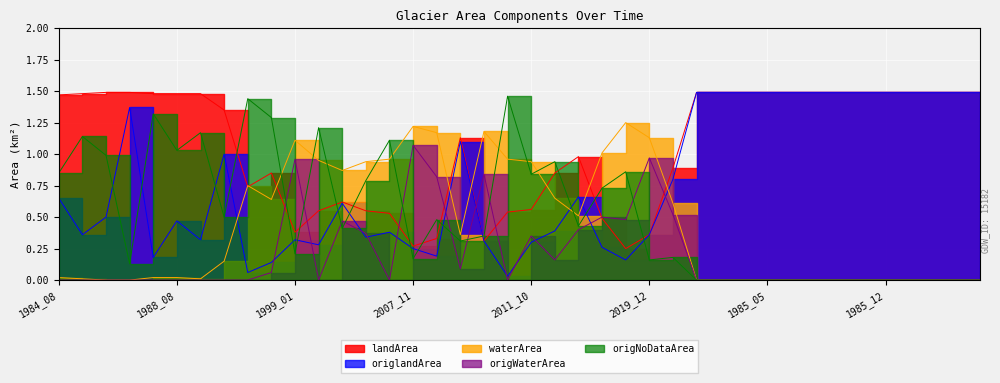

At 1985_12, list the series in order from smallest to largest.

waterArea, origWaterArea, origNoDataArea, landArea, origlandArea